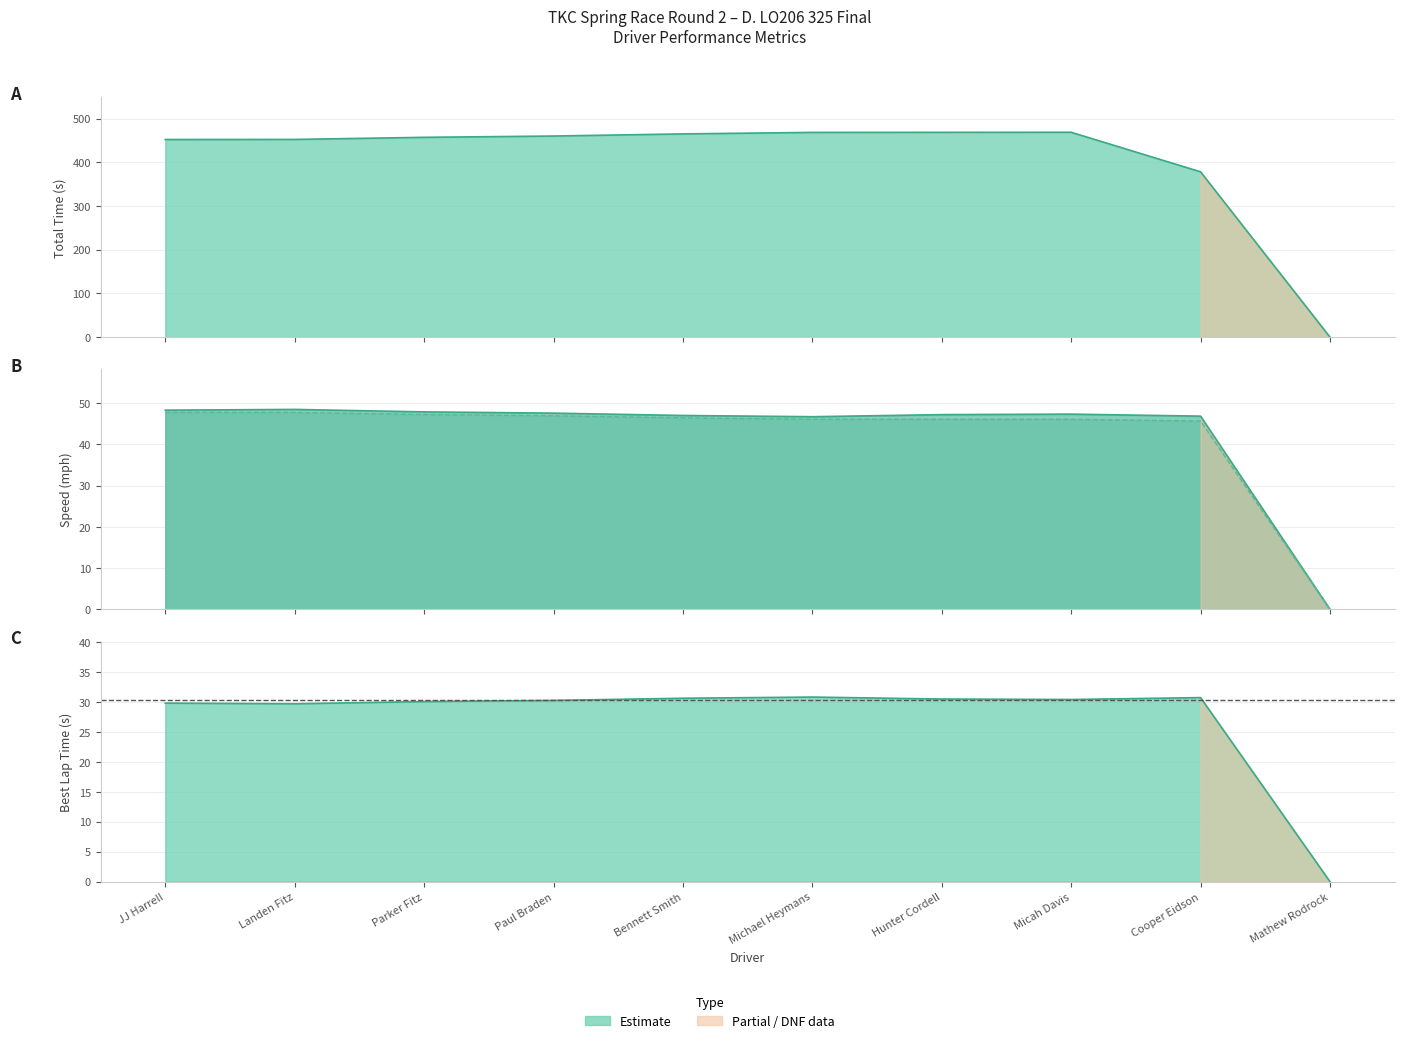

What is the difference between the maximum and minimum values in the Best Speed series?

48.5